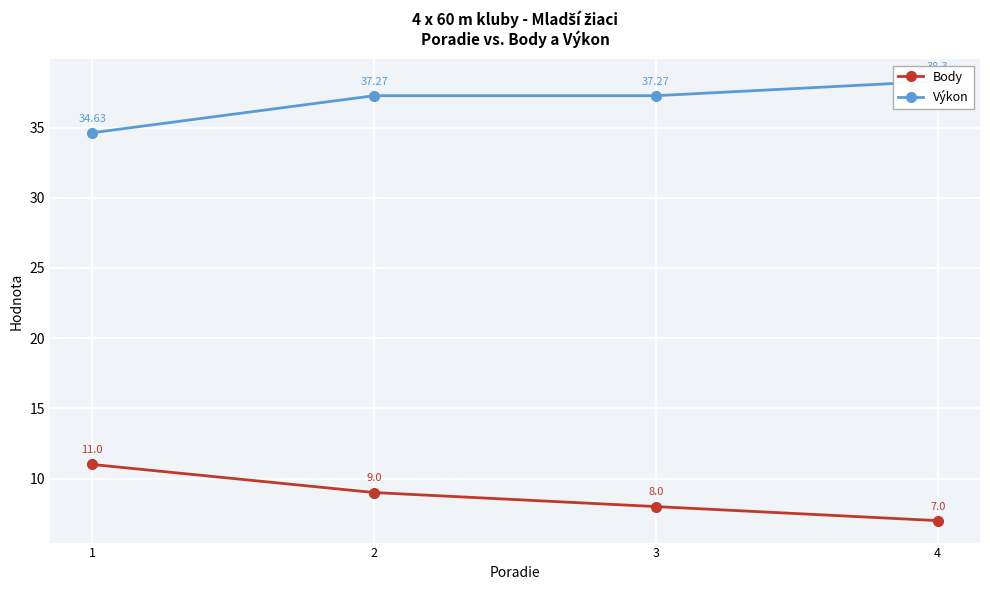

Reading right to left, extract all data points from this chart.

Body: 7.0	8.0	9.0	11.0
Výkon: 38.3	37.3	37.3	34.6